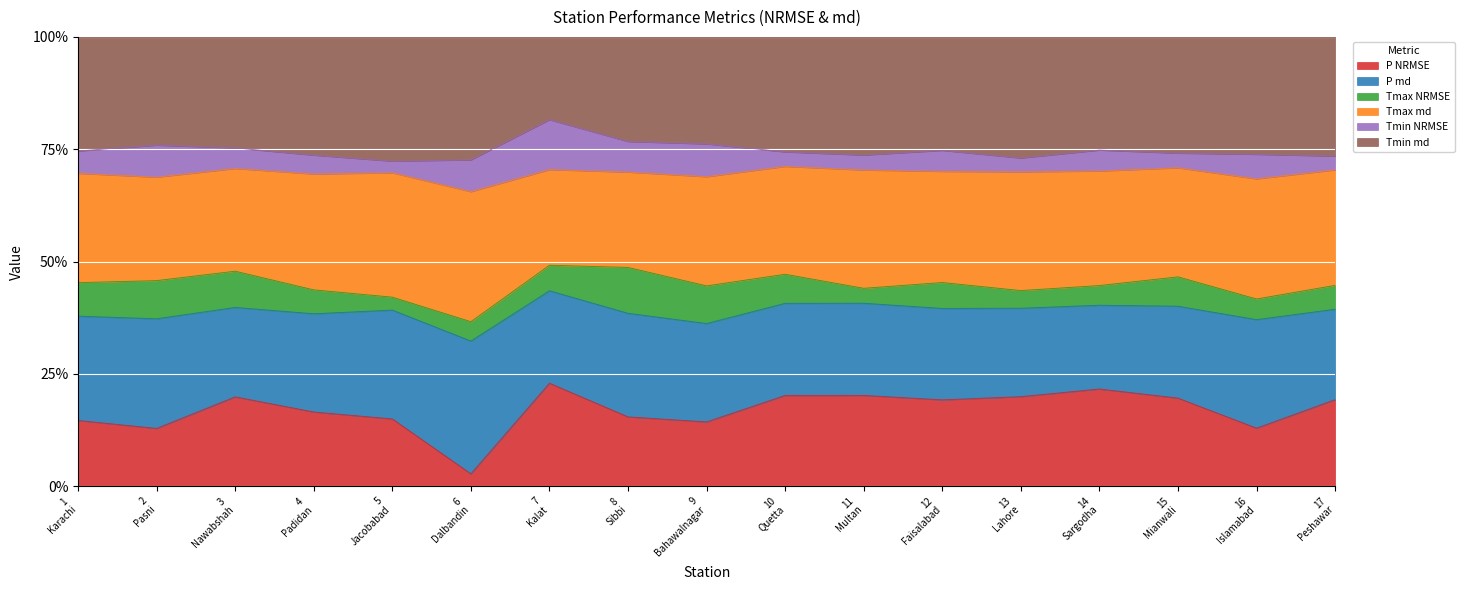

Rank the categories by Tmin NRMSE value from highest to lowest.

7
Kalat, 9
Bahawalnagar, 2
Pasni, 8
Sibbi, 6
Dalbandin, 16
Islamabad, 1
Karachi, 3
Nawabshah, 12
Faisalabad, 14
Sargodha, 4
Padidan, 10
Quetta, 11
Multan, 15
Mianwali, 13
Lahore, 17
Peshawar, 5
Jacobabad